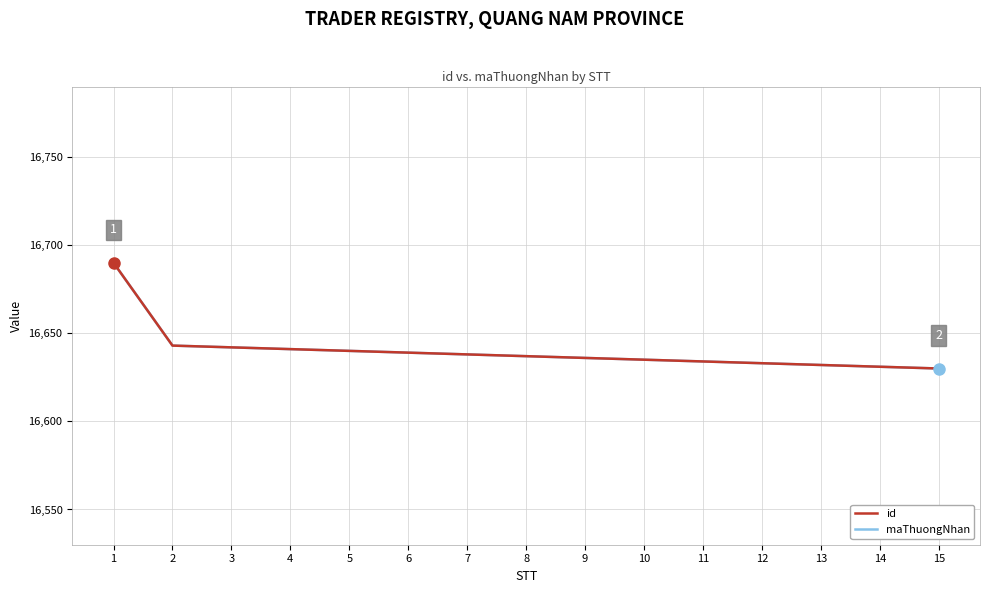

Does the chart display data point markers on the line(s)?

No